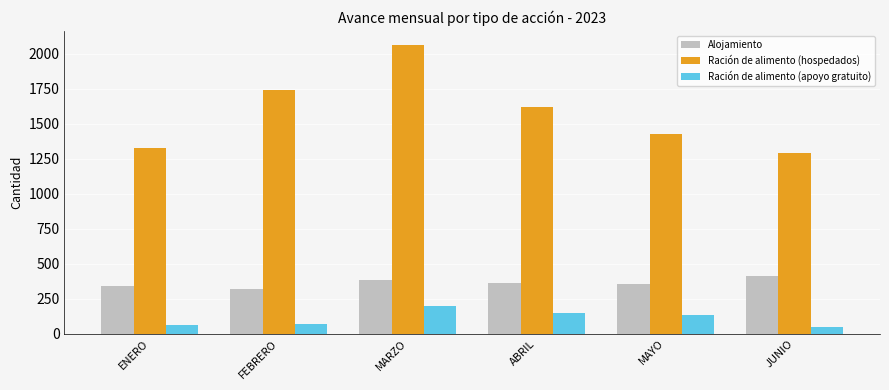

What are all the series names shown in the legend?

Alojamiento, Ración de alimento (hospedados), Ración de alimento (apoyo gratuito)